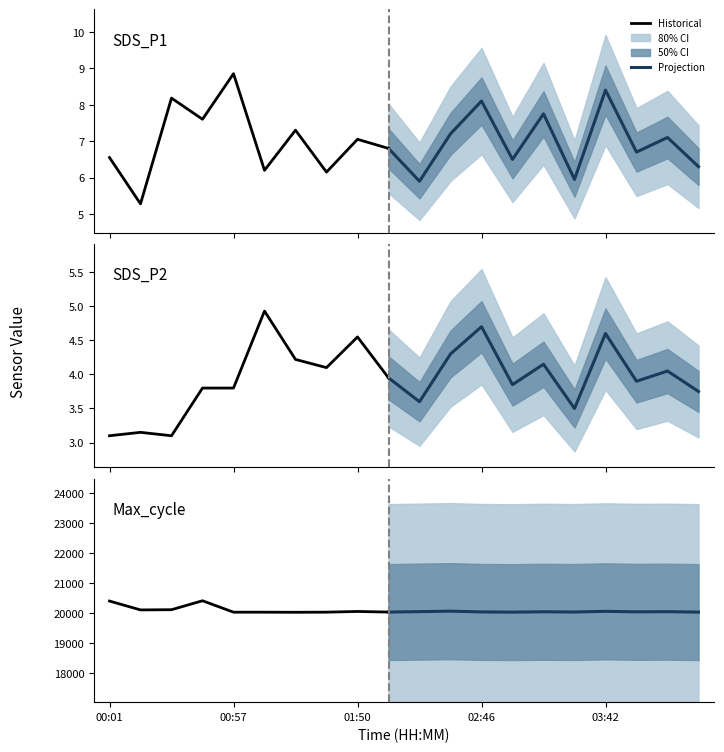

The value of Max_cycle at 01:36 is 20027.0. True or false?

True